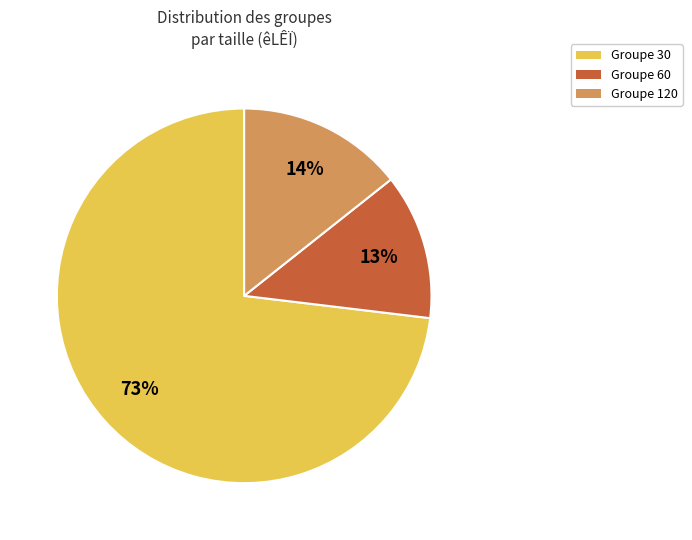

To the nearest percent, what is the average slice percentage?

33%